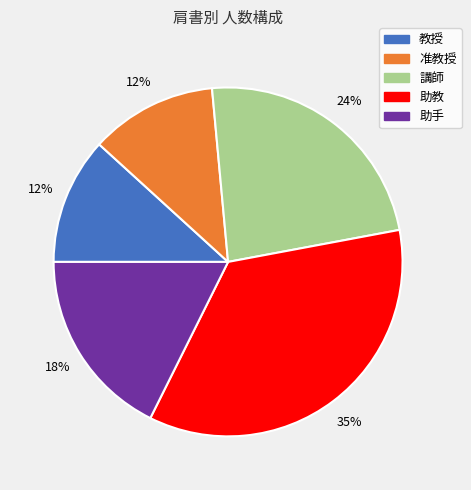

To the nearest percent, what is the combined percentage of 教授 and 助教?

47%